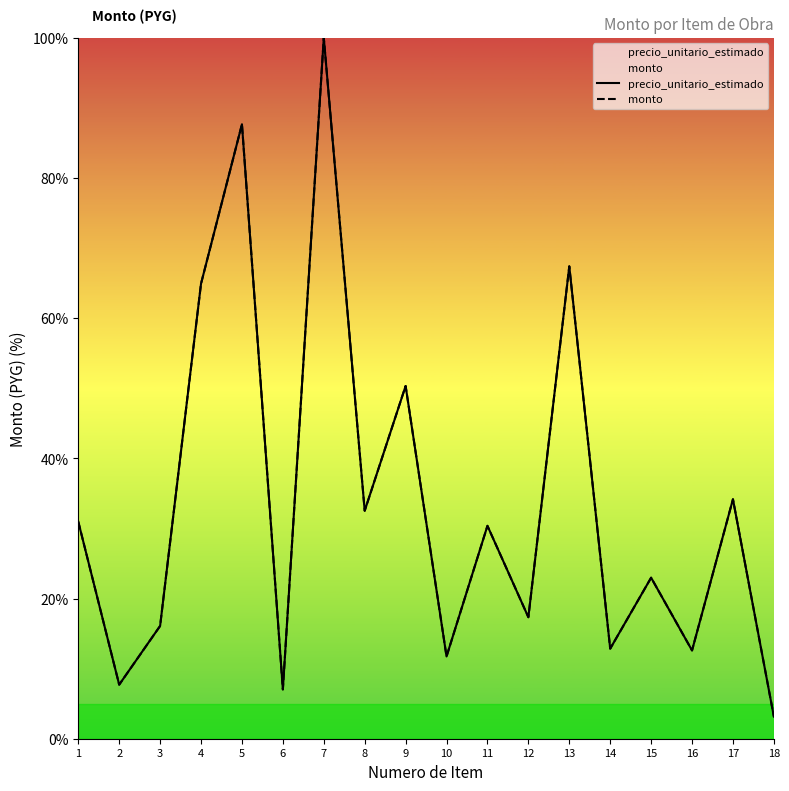

What is the difference between the second highest and minimum values in the monto series?

84.5